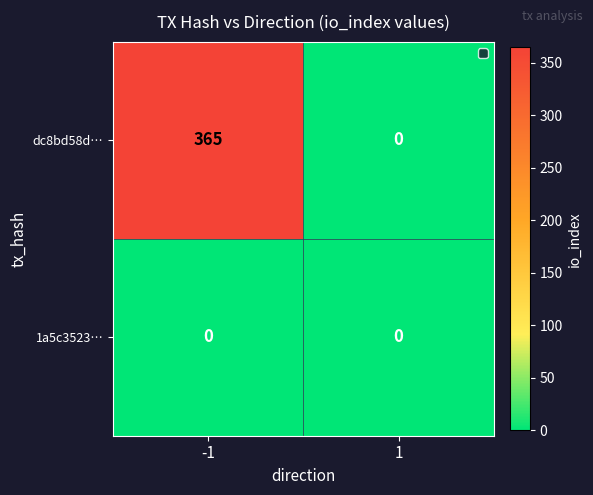

The dc8bd58d… series shows 106 at -1. True or false?

False